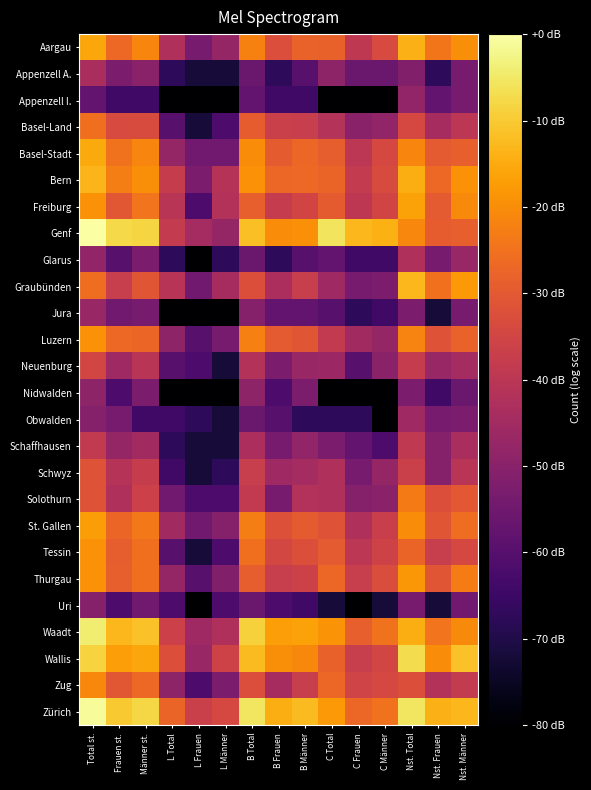

How many series are shown in this chart?

26